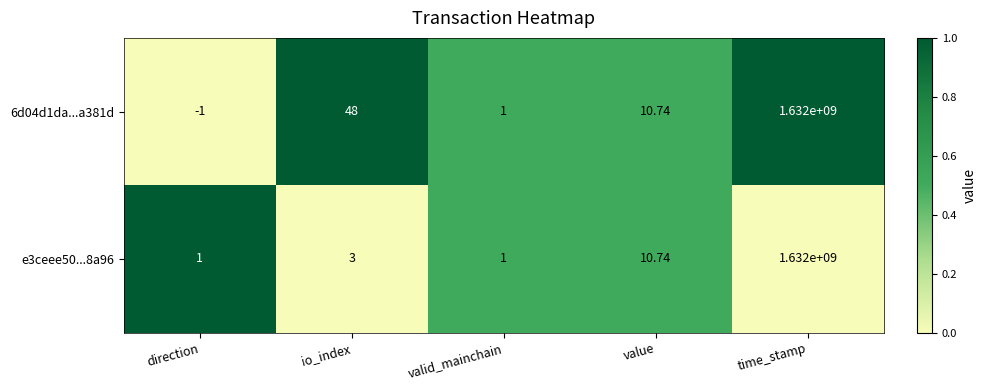

At which category does the chart reach its peak across all series?

time_stamp